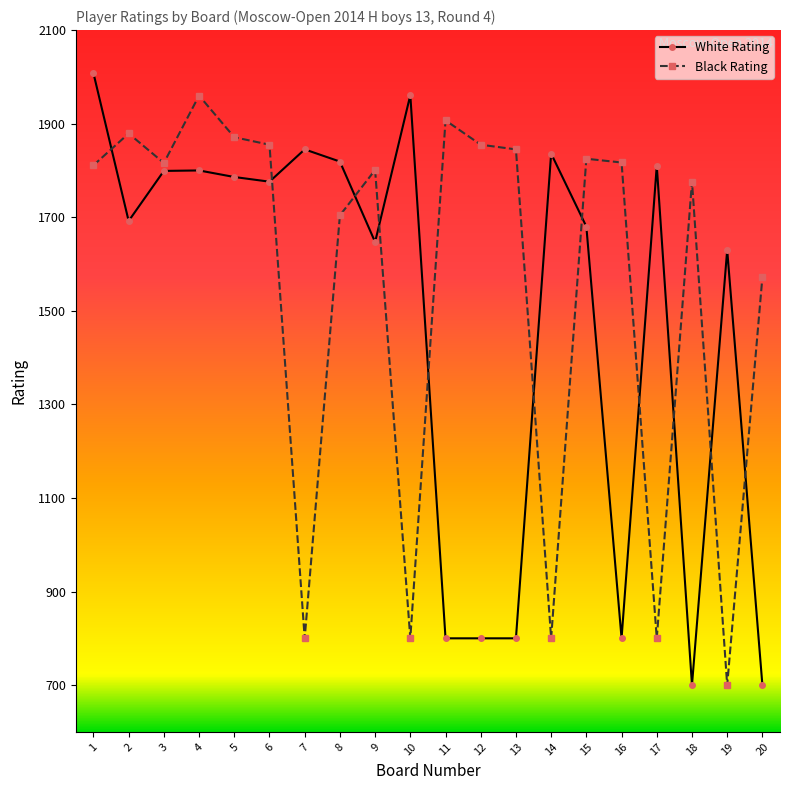

What are all the series names shown in the legend?

White Rating, Black Rating